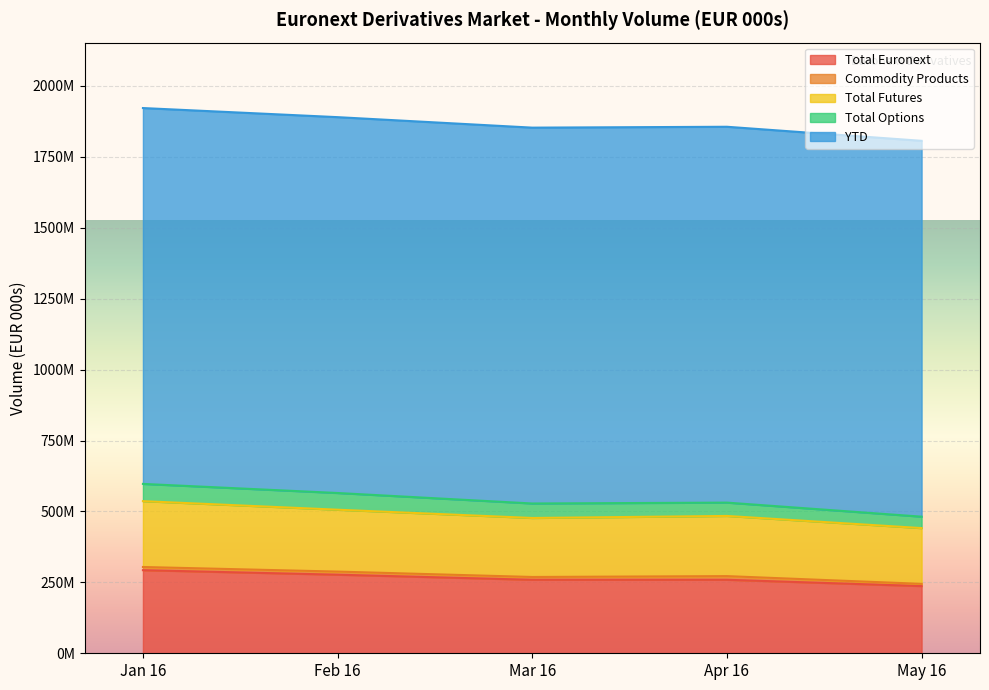

What is the average value of the Apr 16 series?

371251503.4